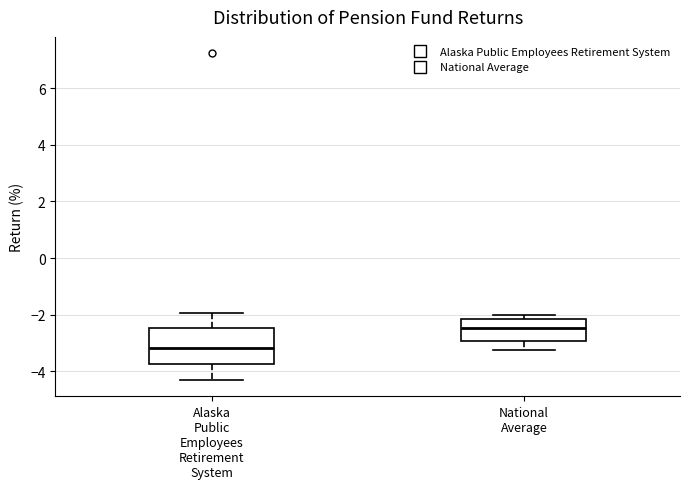

Reading left to right, read every box against the y-axis: the position of its median line, the range the box covers, and the ends of its whiskers. The values are not printed on the chart, so give them approximately, as read against the axis.

Alaska Public Employees Retirement System: median -3.2, box -3.8 to -2.4, whiskers -4.2 to -2.0
National Average: median -2.4, box -3.0 to -2.2, whiskers -3.2 to -2.0